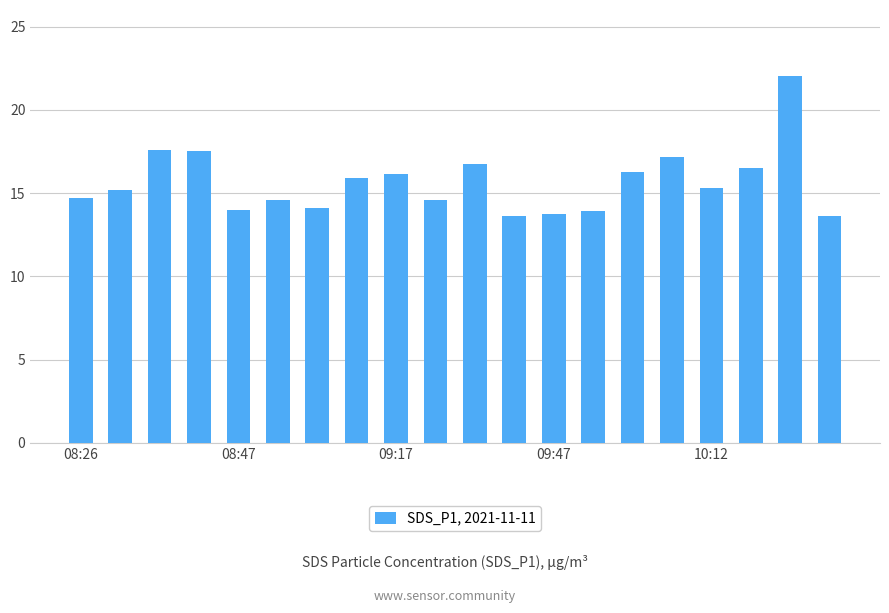

What is the value of the 16th bar from the left?

17.2